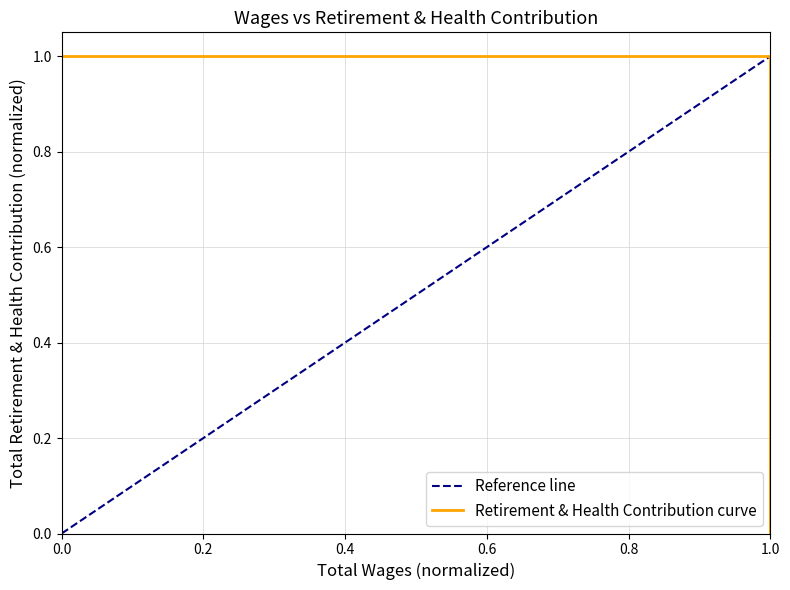

How many values are above zero?

4